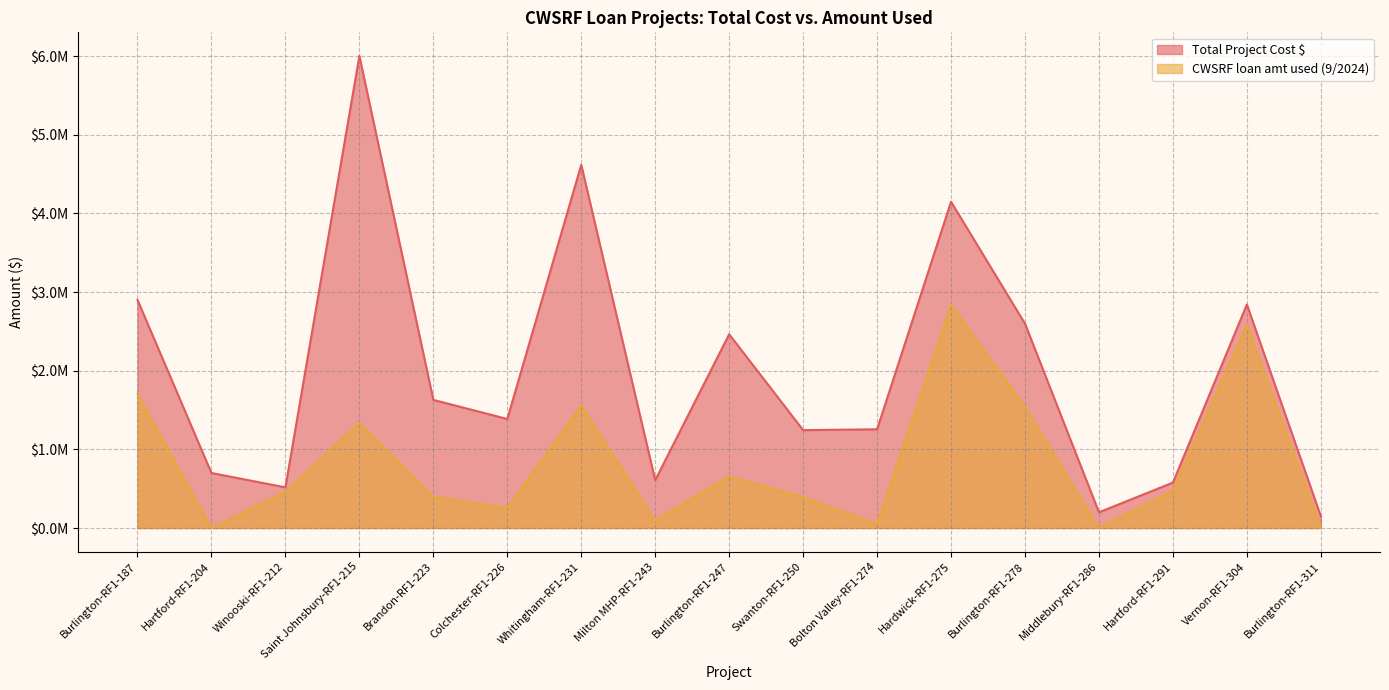

What is the label of the 4th point from the right?

Middlebury-RF1-286